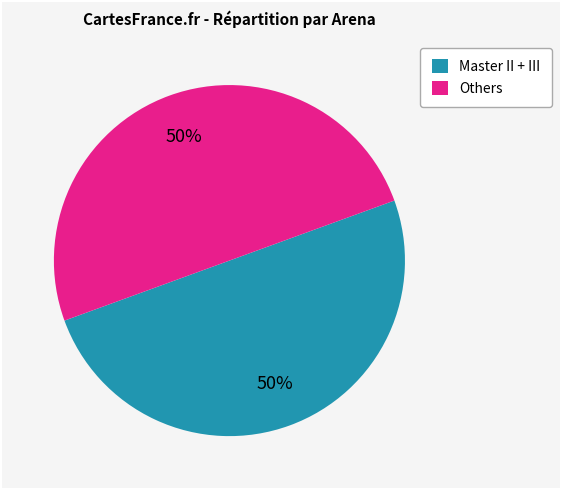

What percentage is the Master II + III slice, to the nearest percent?

50%